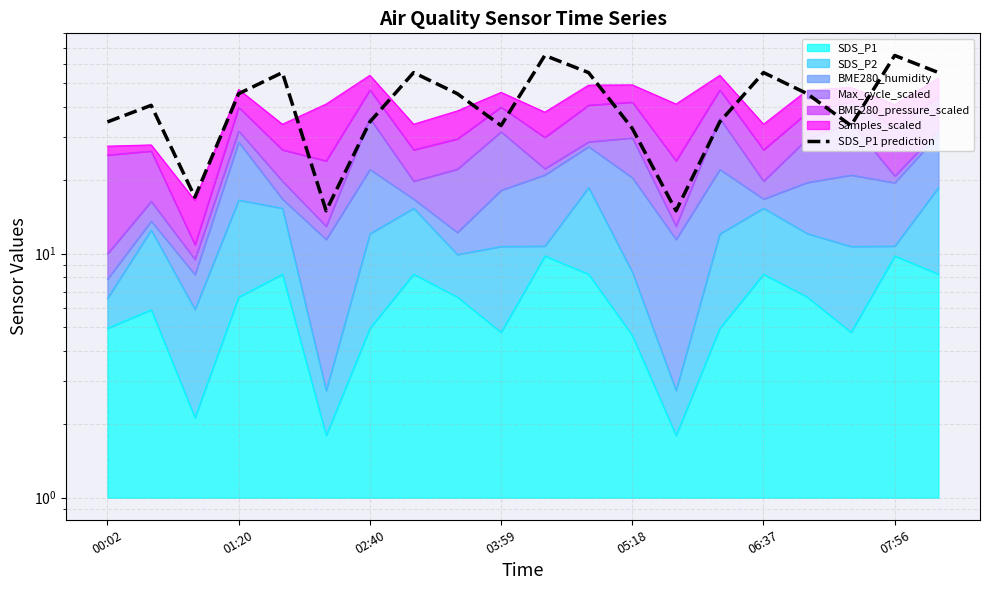

The chart shows a value of 65.0 at 10. True or false?

True